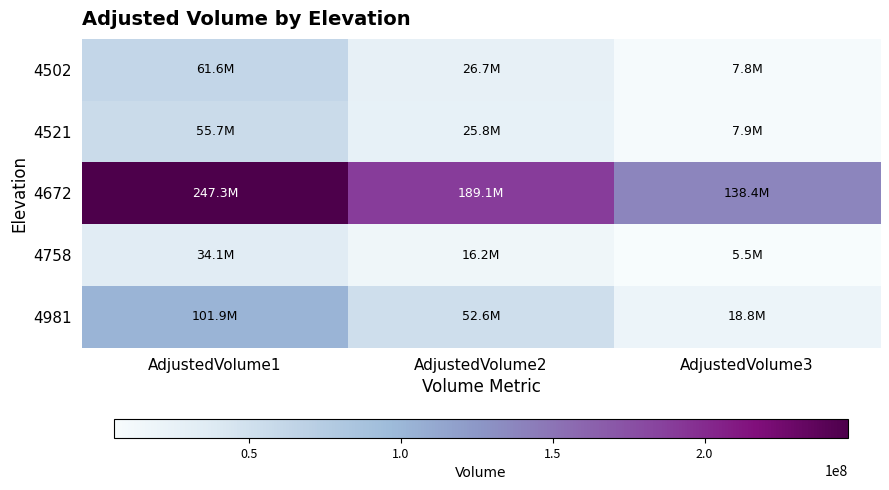

Which series has the largest total across all categories?

4672